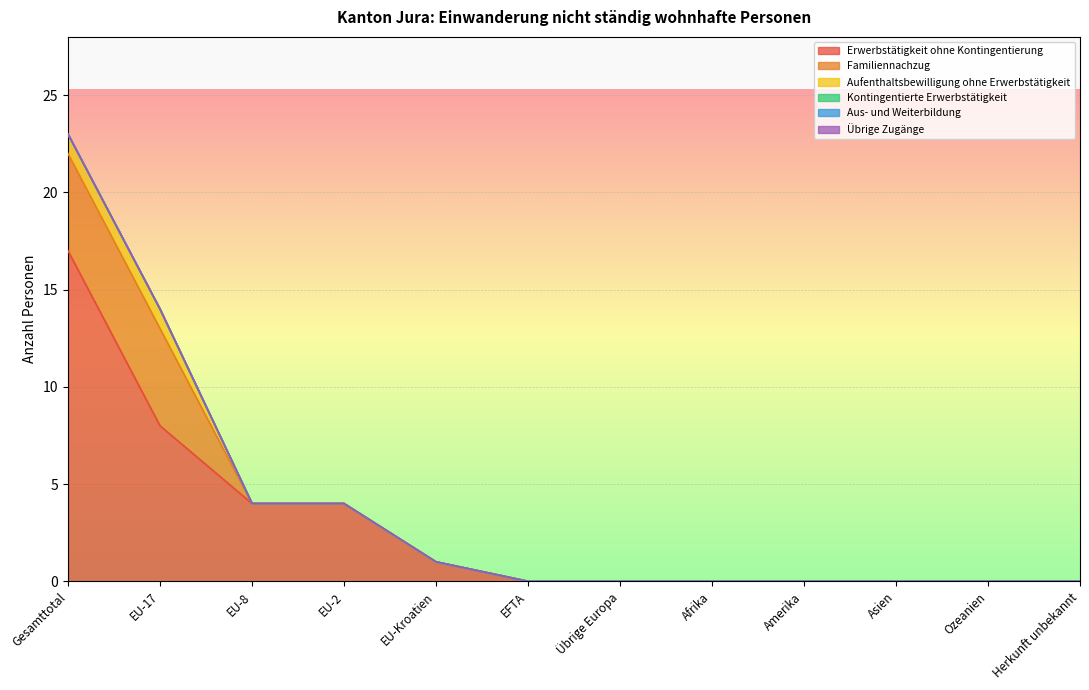

Where is Aufenthaltsbewilligung ohne Erwerbstätigkeit nearest to the value 0?

EU-8